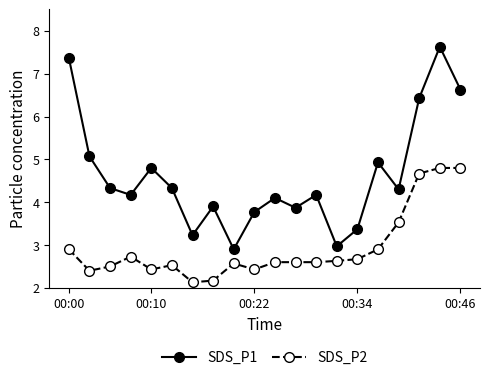

True or false: SDS_P1 has more than 1 interior local peaks.

True